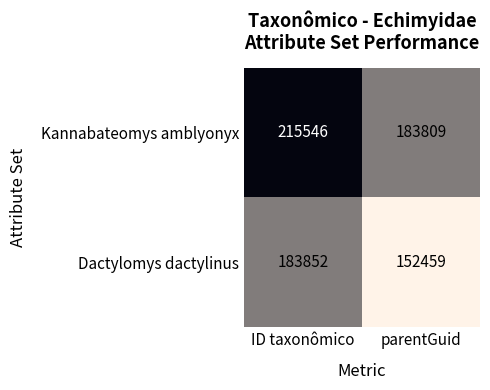

What is the difference between the Kannabateomys amblyonyx values at parentGuid and ID taxonômico?

31737